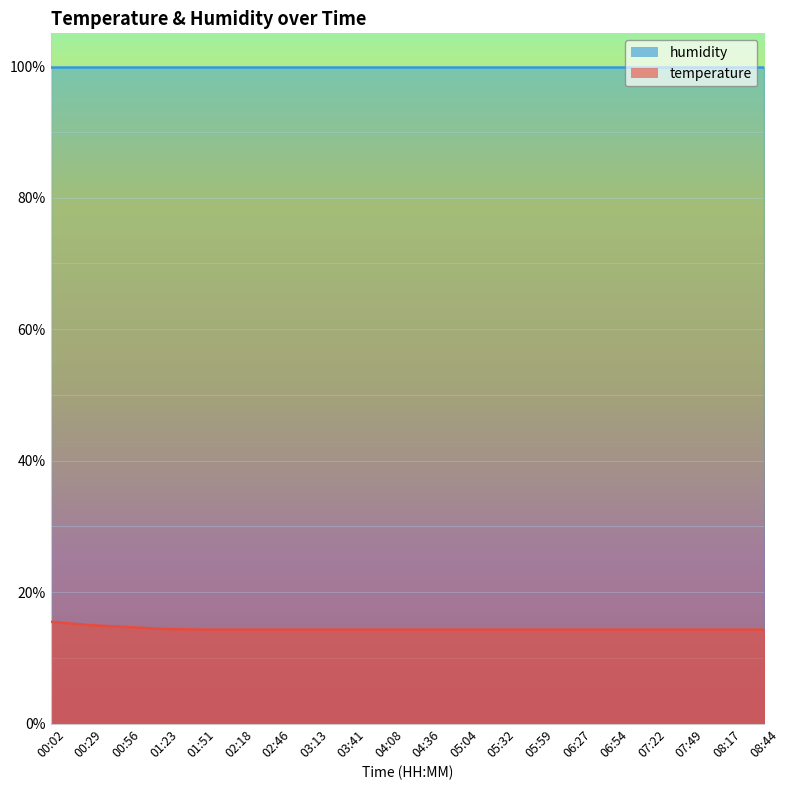

What is the smallest value displayed?

14.3